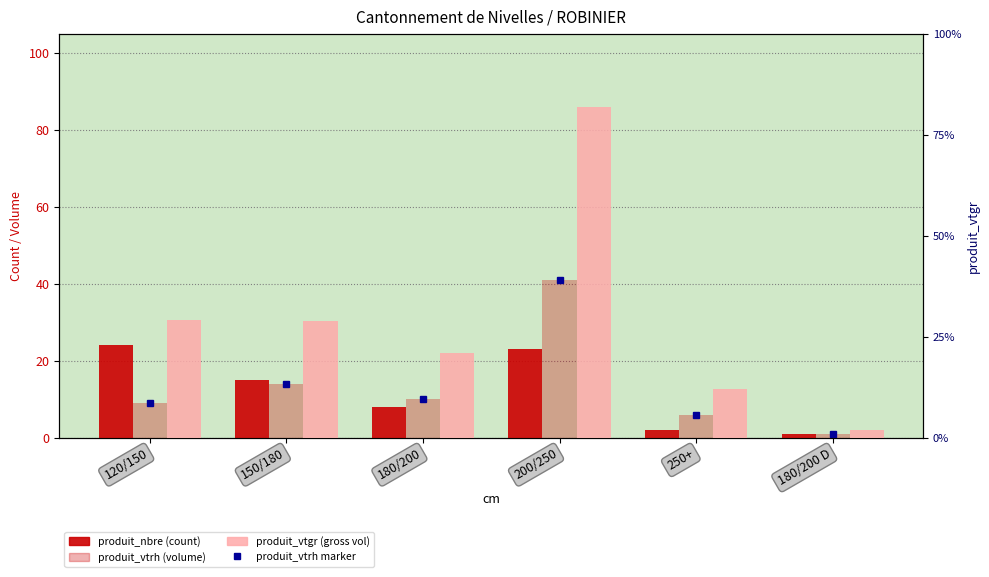

True or false: produit_vtgr has a value of 16.5 at 250+.

False